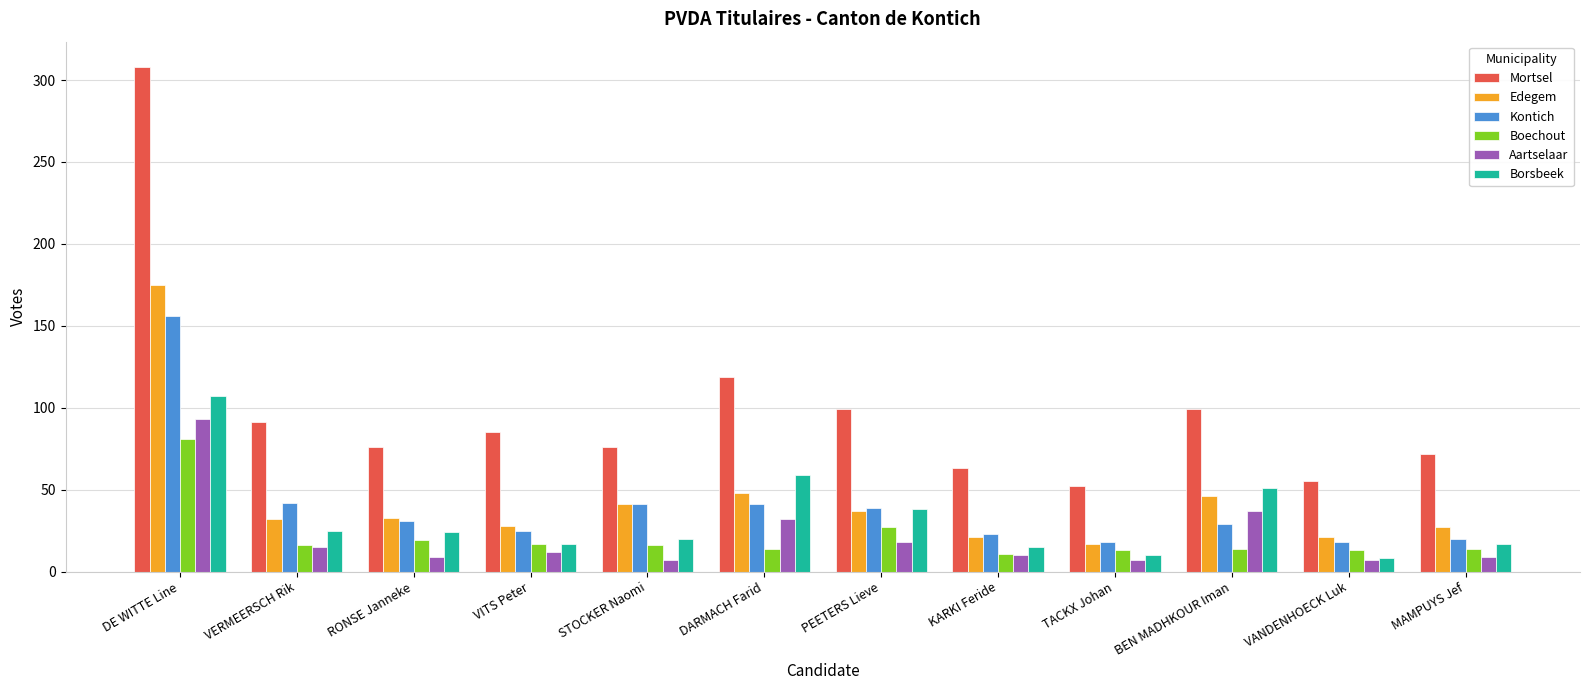

Rank the series at DE WITTE Line from lowest to highest value.

Boechout, Aartselaar, Borsbeek, Kontich, Edegem, Mortsel